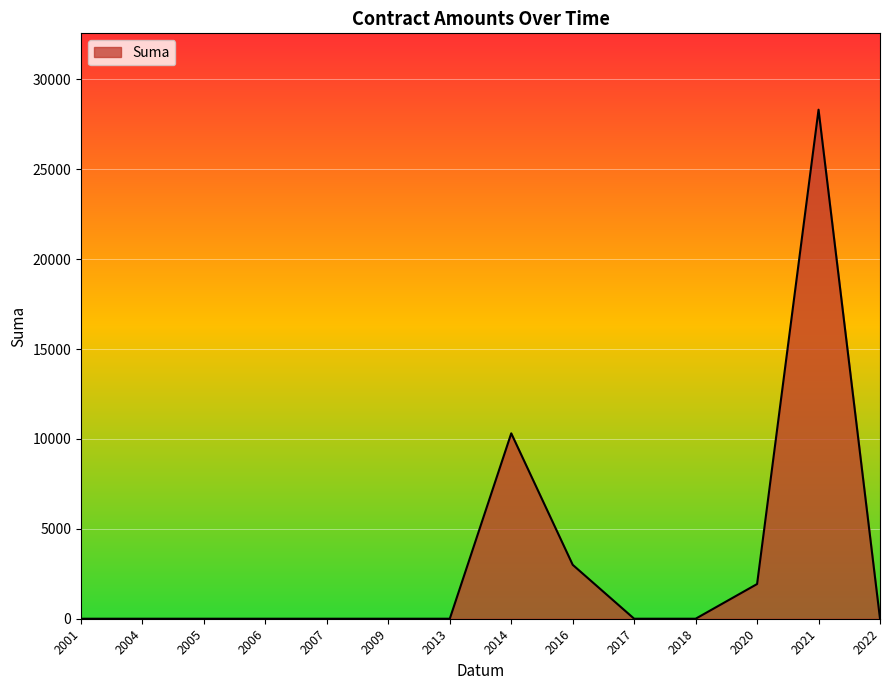

The value at 2022 is -18254.2. True or false?

False